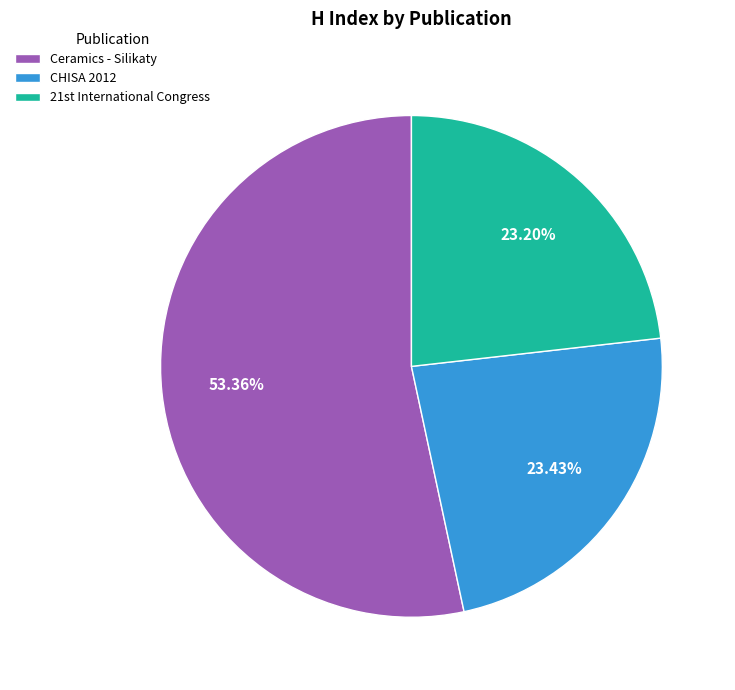

To the nearest percent, what is the average slice percentage?

33%